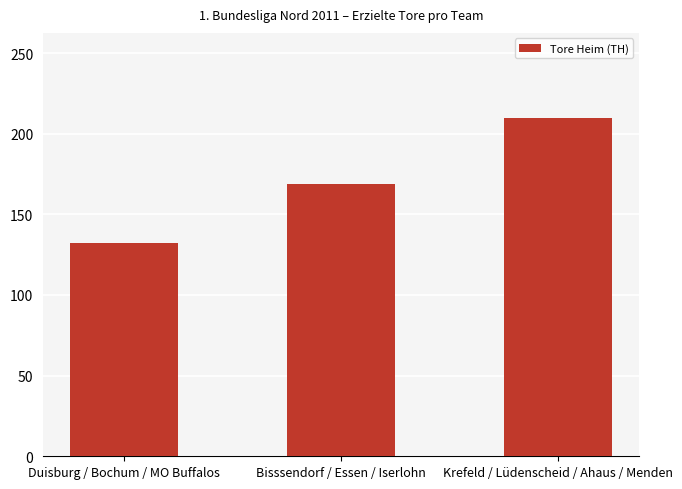

Approximately how many times larger is the value at Bisssendorf / Essen / Iserlohn compared to Krefeld / Lüdenscheid / Ahaus / Menden?

0.8